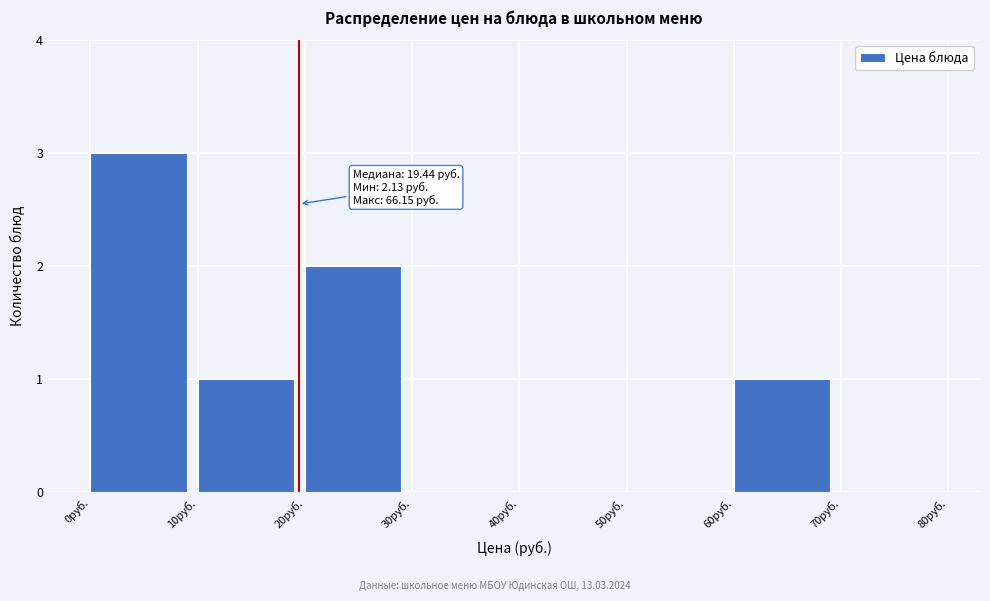

Which range on the x-axis has the tallest bar?

0 to 10